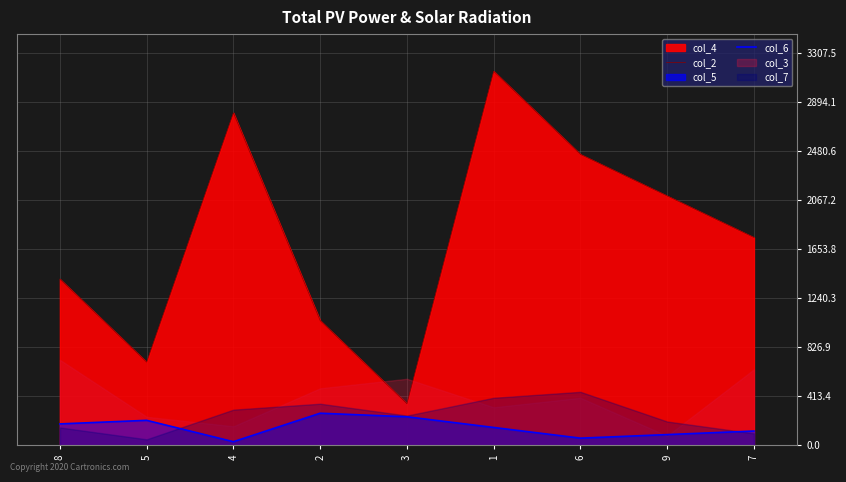

What is the difference between the maximum and minimum values in the col_6 series?

240